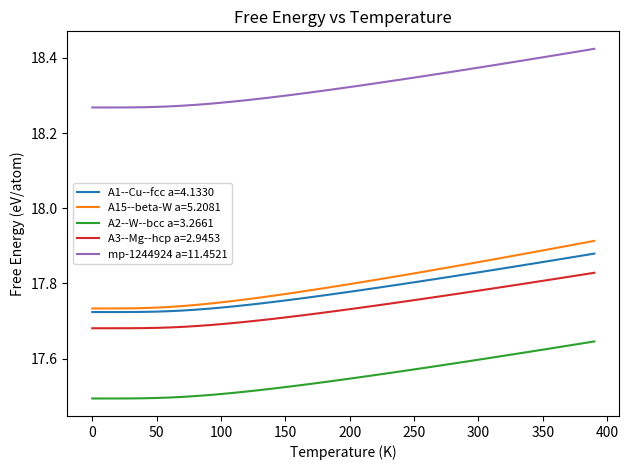

True or false: A2--W--bcc a=3.2661 and A3--Mg--hcp a=2.9453 cross at least once.

False